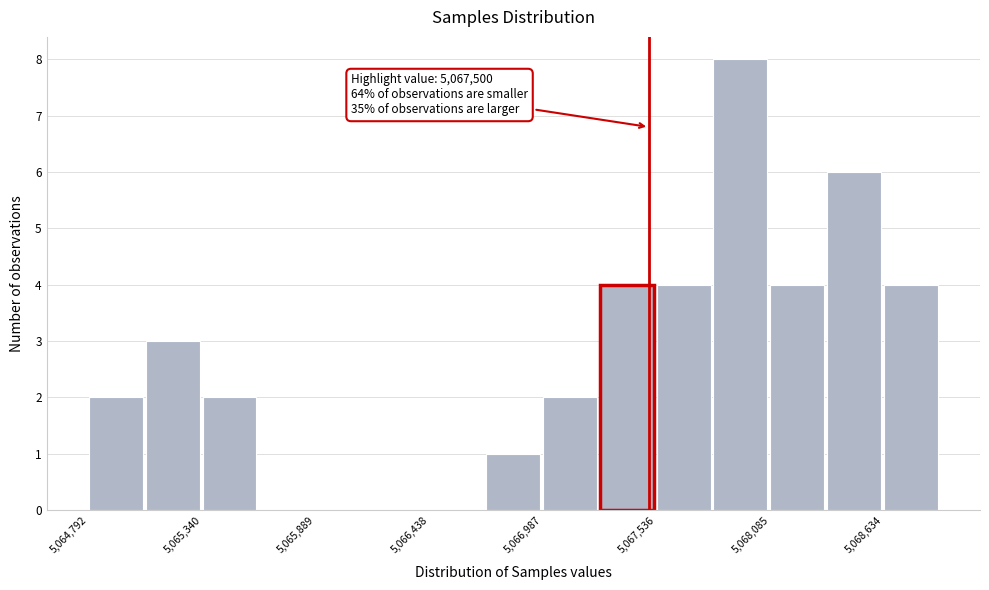

Around what value on the x-axis is the tallest bar? Give the approximate position of its centre, as read against the axis.

5067900